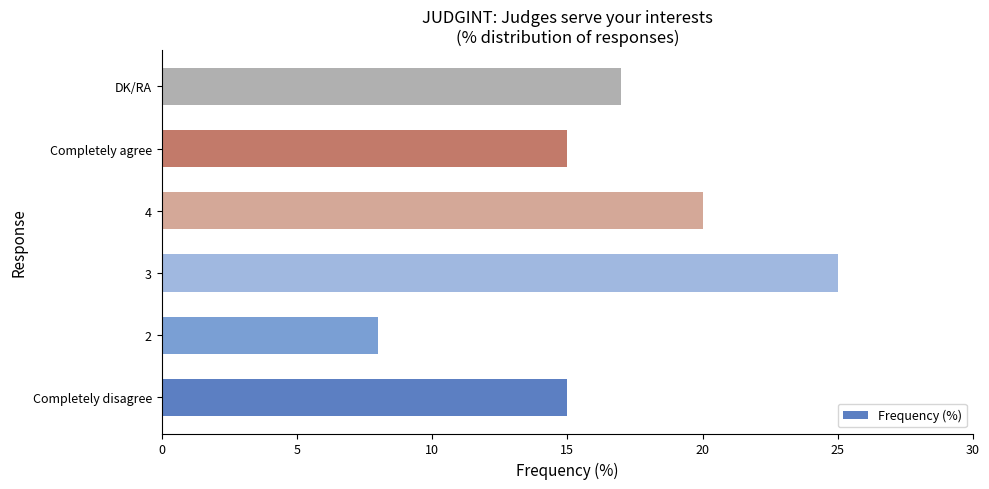

Reading bottom to top, extract all data points from this chart.

15	8	25	20	15	17